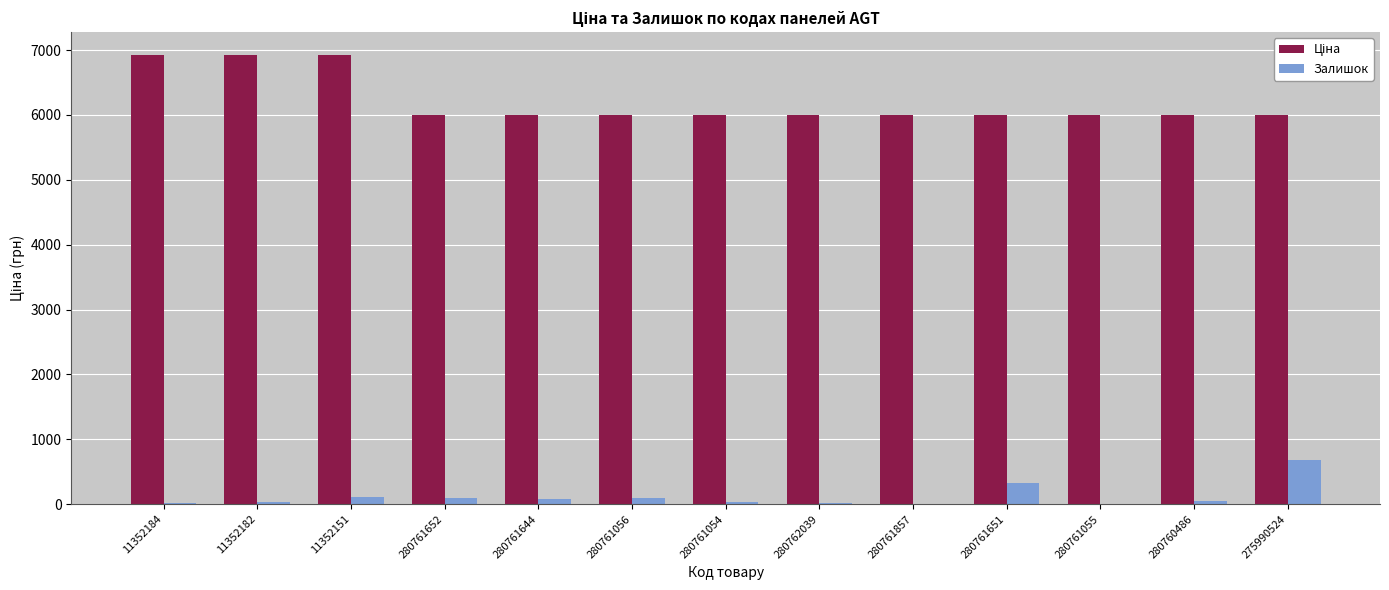

The Залишок series shows 678.0 at 275990524. True or false?

True